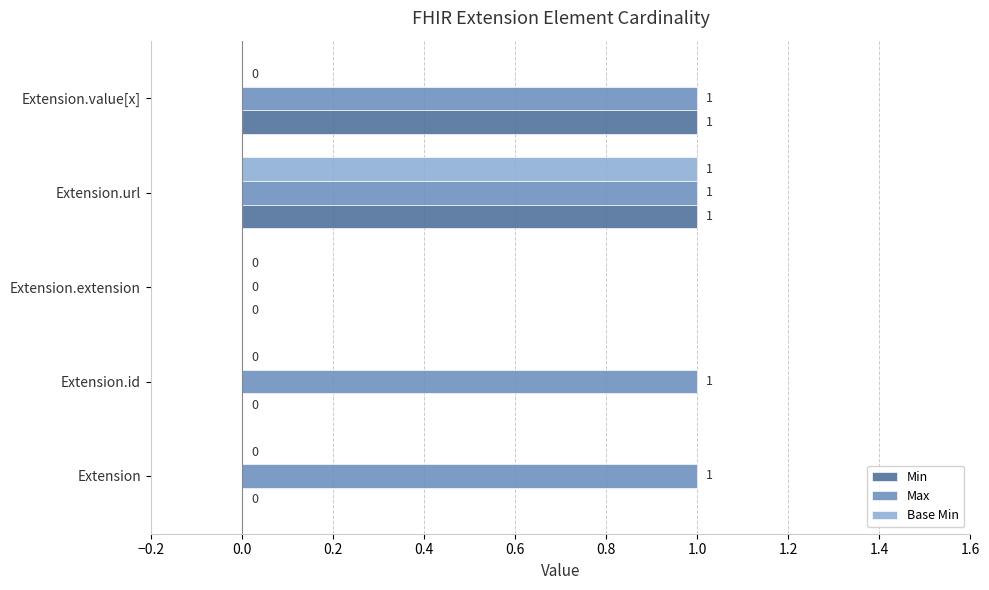

Is the value of Max at Extension.url greater than the value of Base Min at Extension.extension?

Yes